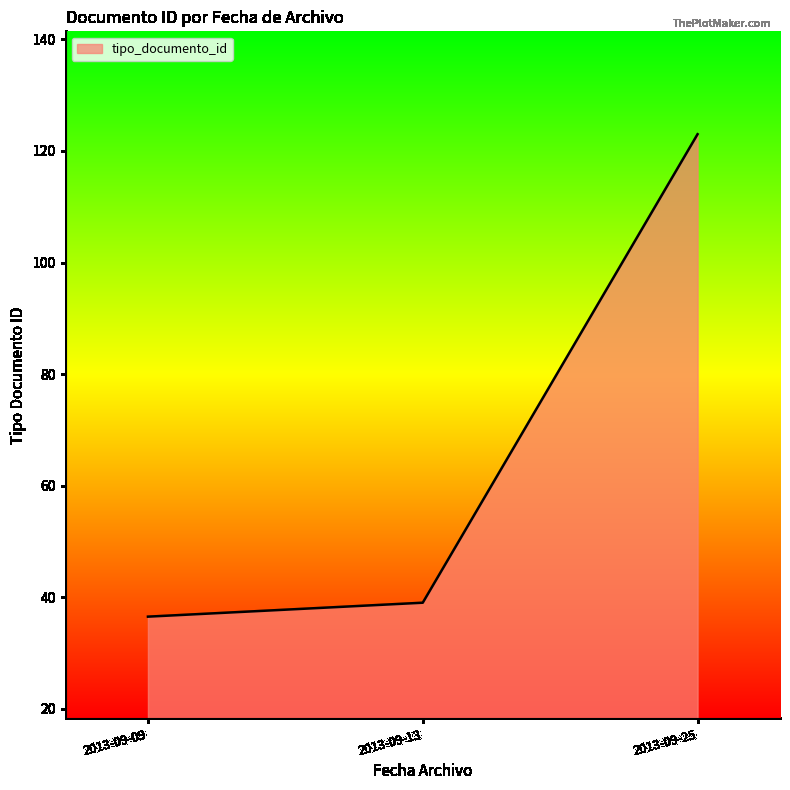

Between 2013-09-25 and 2013-09-09, which is larger?

2013-09-25